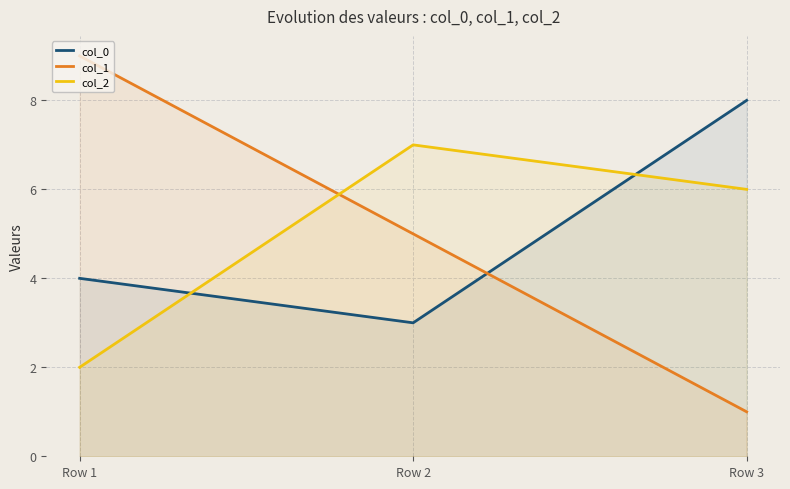

How many distinct data groups are displayed?

3